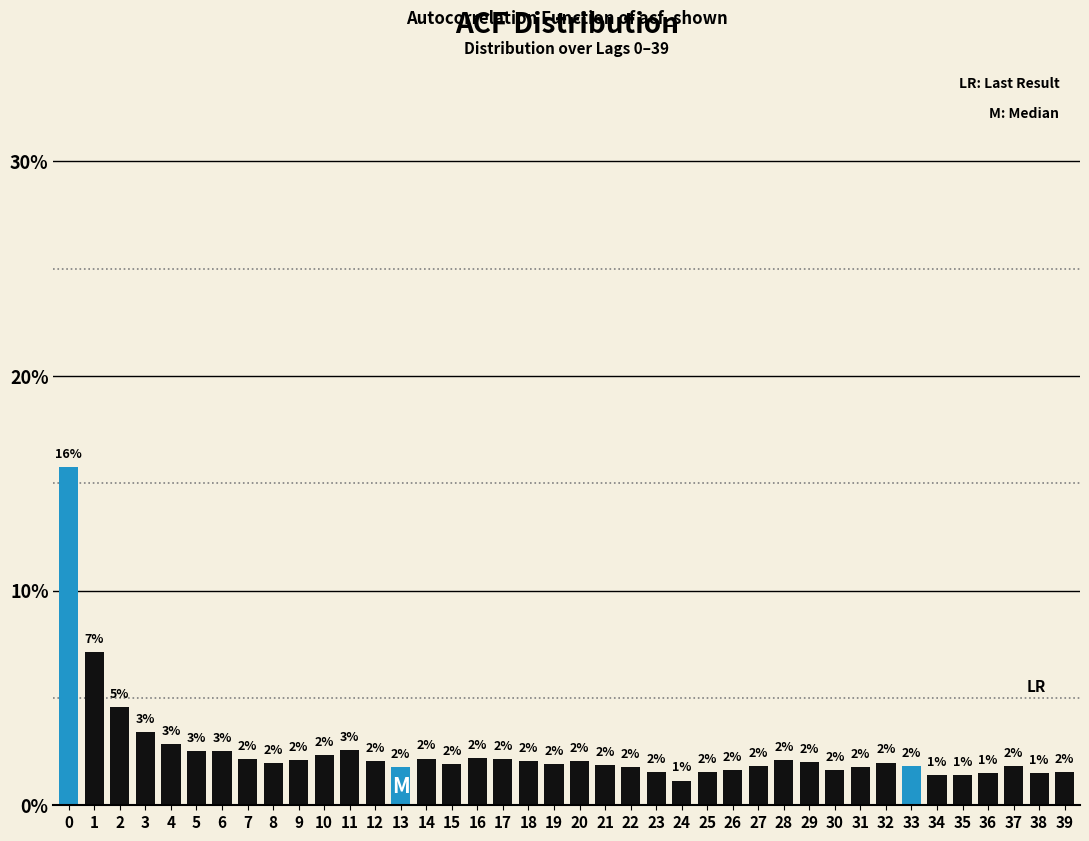

Which has a higher value, 34 or 13?

13